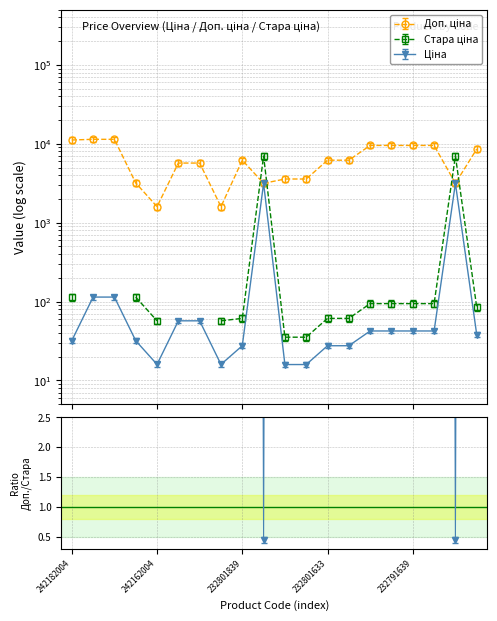

How many lines are shown in the chart?

3